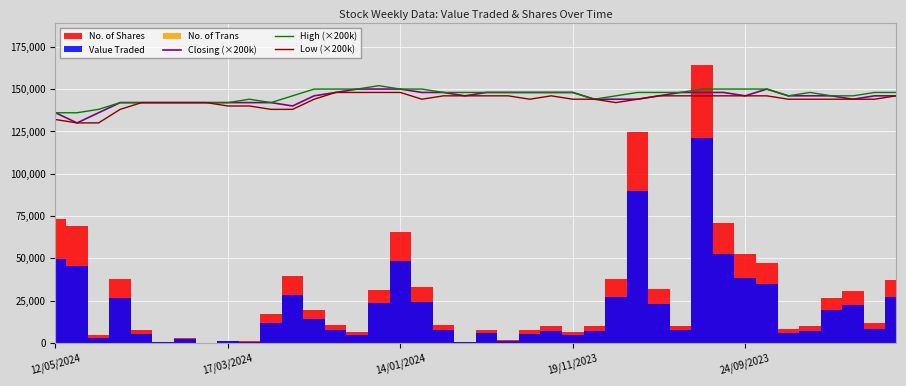

True or false: High (×200k) has a value of 201481 at 12/05/2024.

False